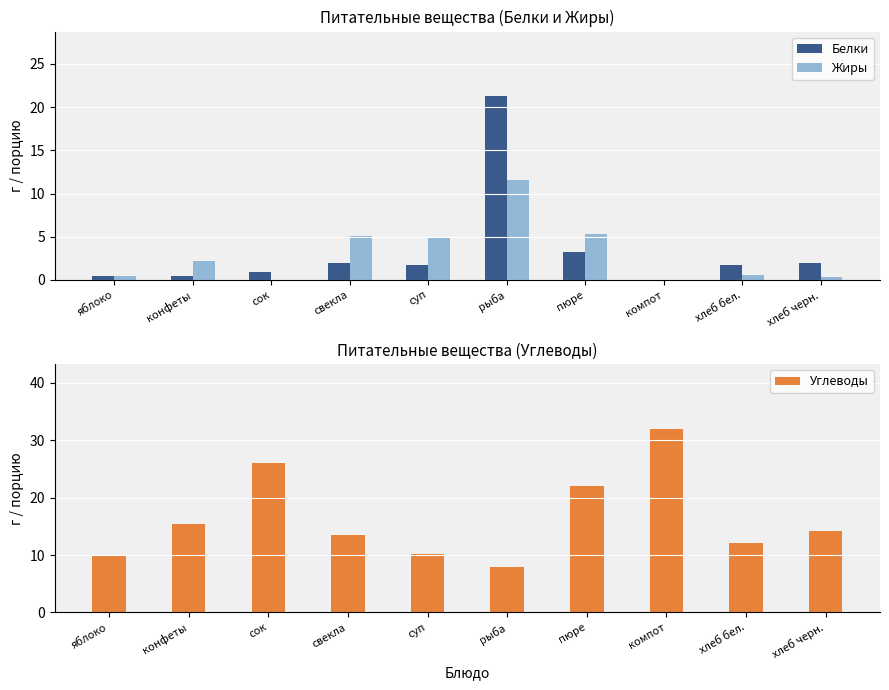

Which series has the largest total across all categories?

Углеводы